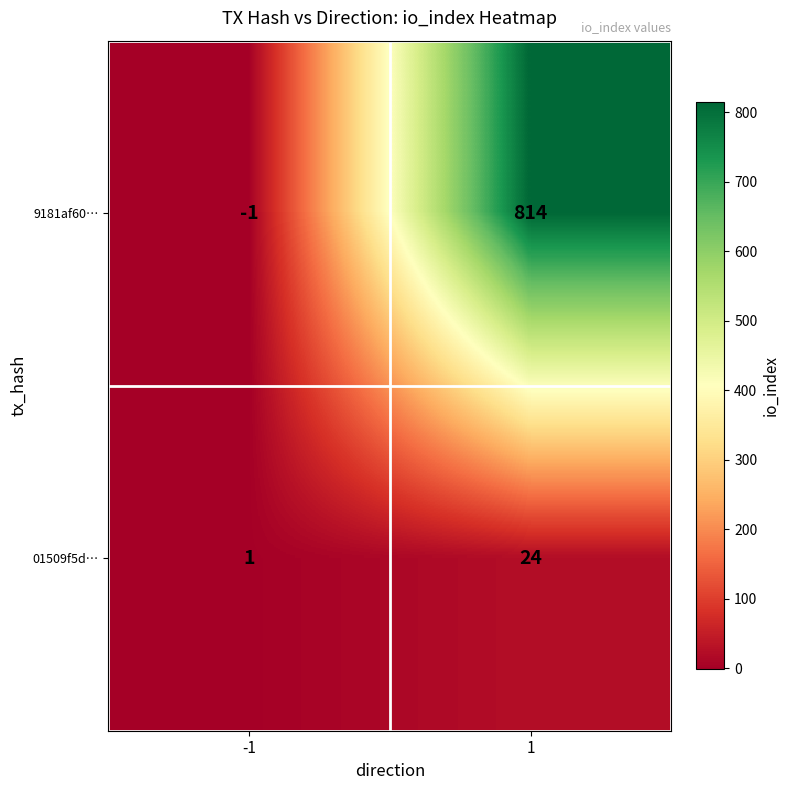

Reading left to right, what are all the values shown in this chart?

9181af60…: -1	814
01509f5d…: 1	24